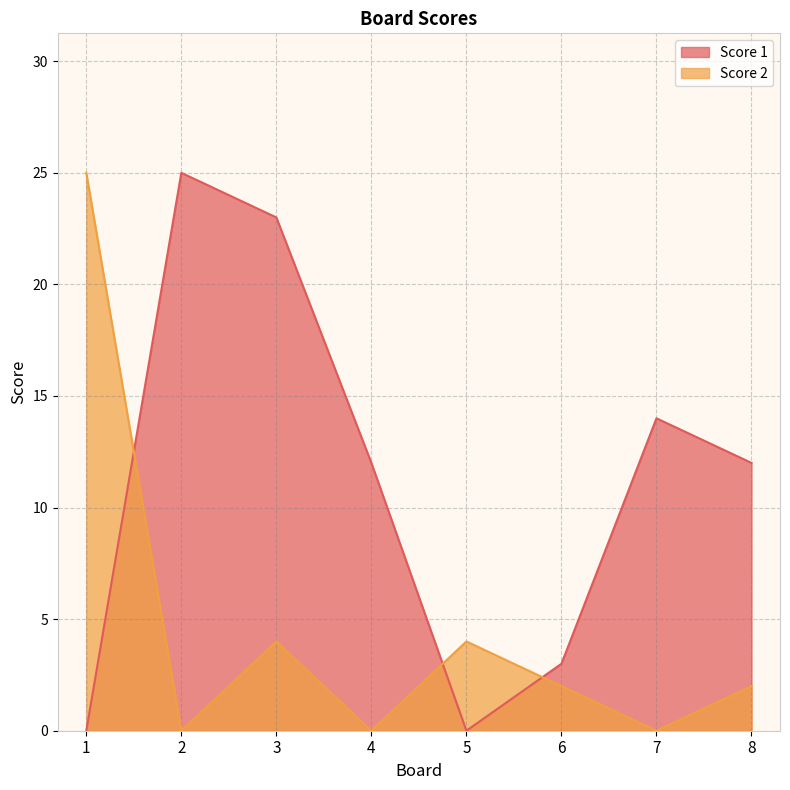

Where is Score 2 nearest to the value 12?

3